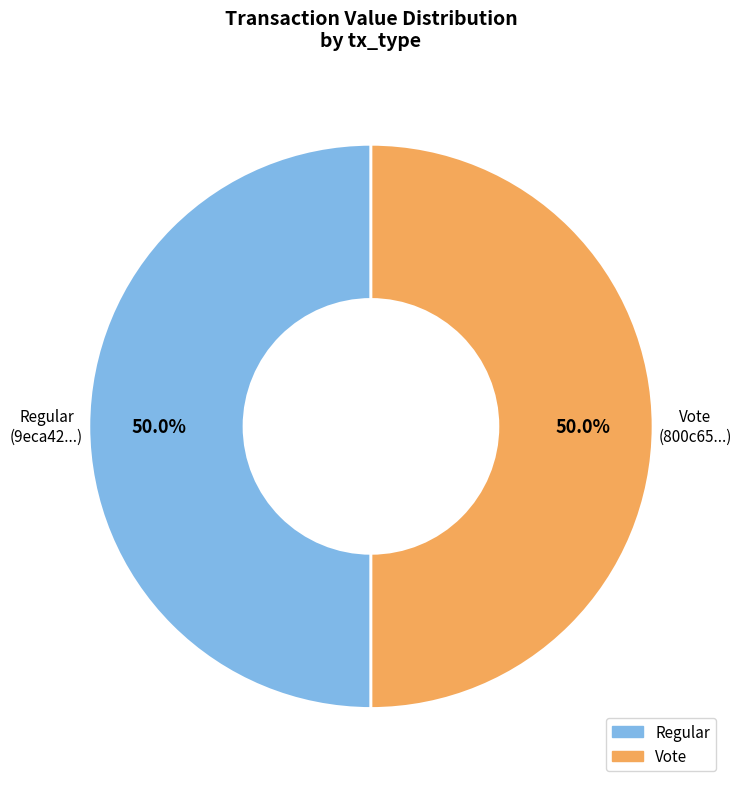

How many slices are in this pie chart?

2